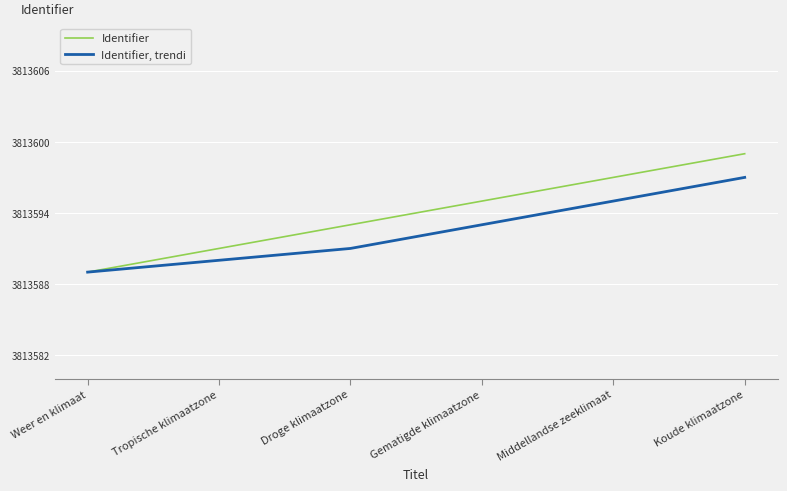

Is the value of Identifier, trendi at Middellandse zeeklimaat greater than the value of Identifier at Tropische klimaatzone?

Yes